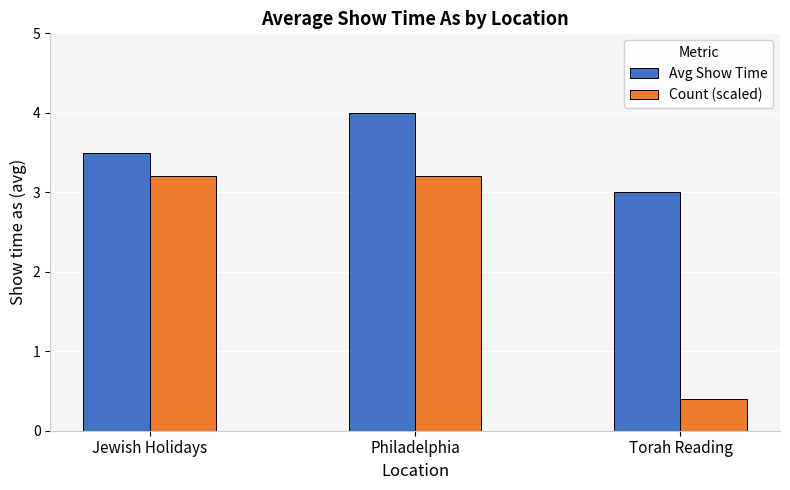

At which label is Avg Show Time closest to 3?

Torah Reading